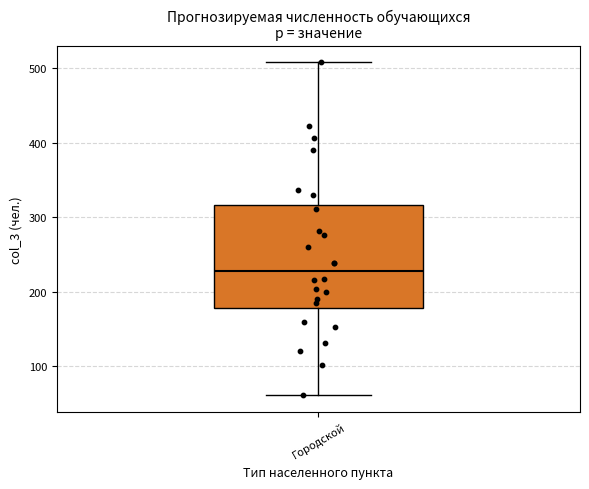

Read this box plot against the y-axis: the position of the median line, the range covered by the box, and the ends of both whiskers. The values are not printed on the chart, so give them approximately, as read against the axis.

median 230, box 180 to 320, whiskers 60 to 510